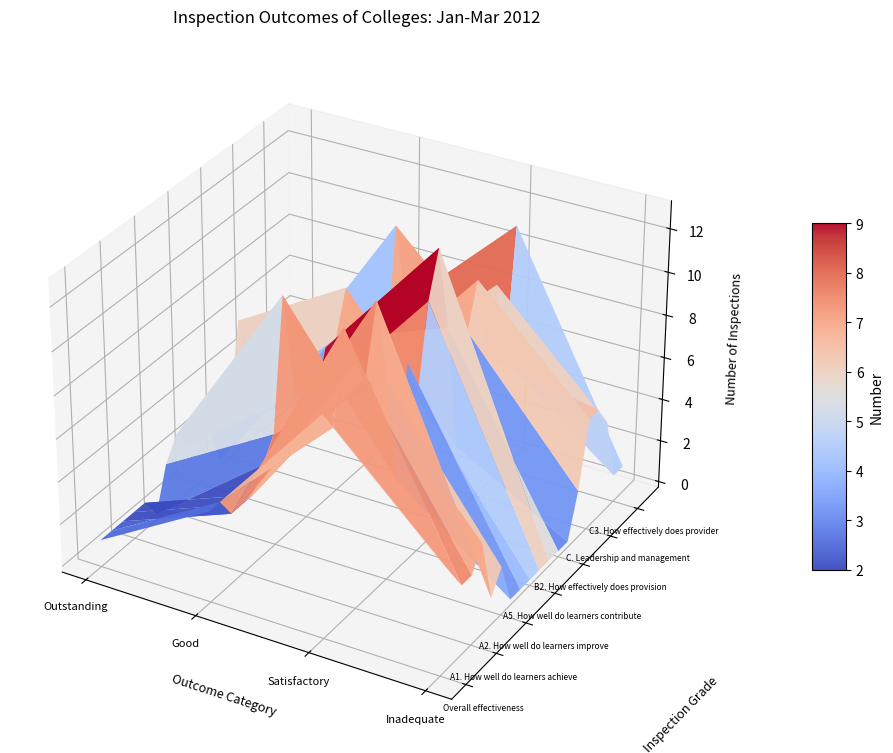

How many data points in C3. How effectively does provider are less than 5?

2